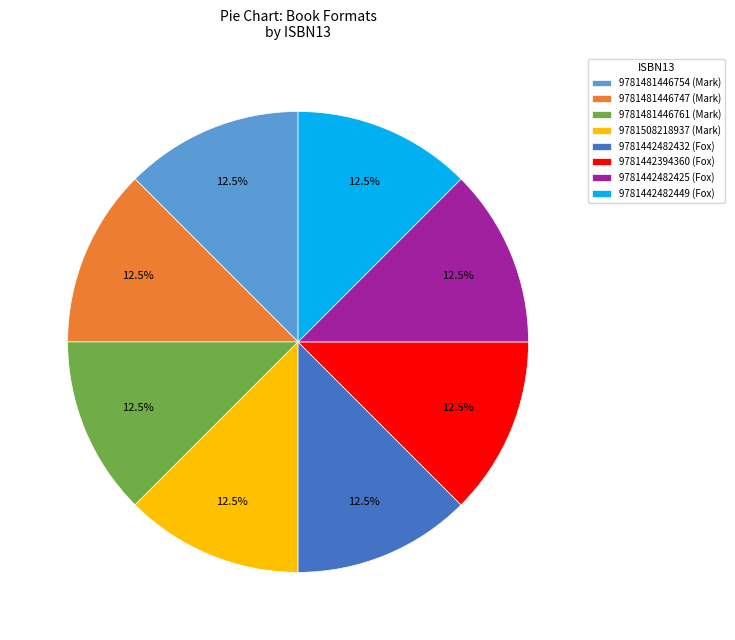

Approximately how many times larger is the value at 9781442482432 (Fox) compared to 9781508218937 (Mark)?

1.0